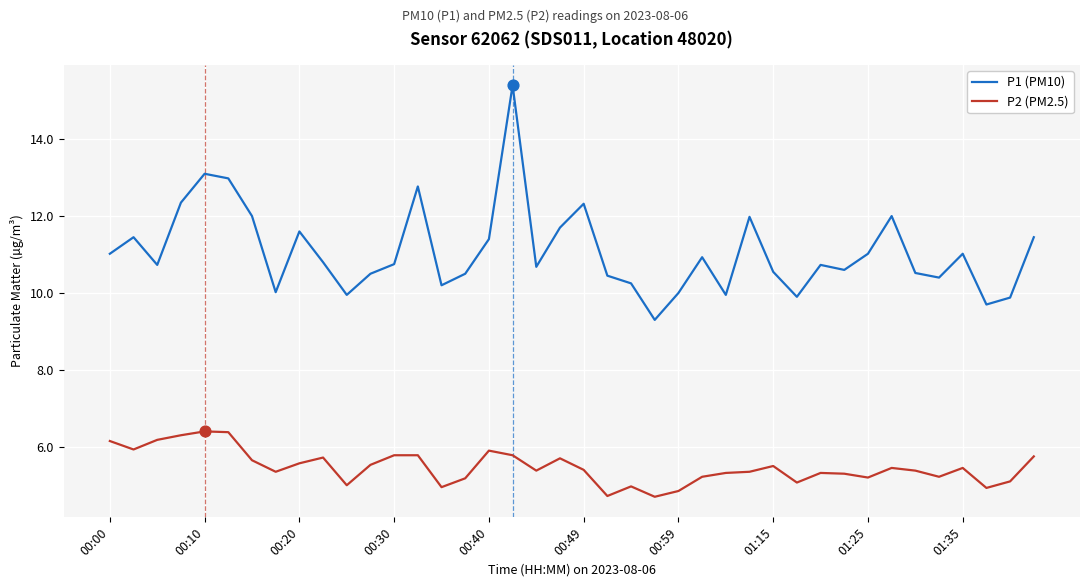

Which series has the widest spread of values?

P1 (PM10)